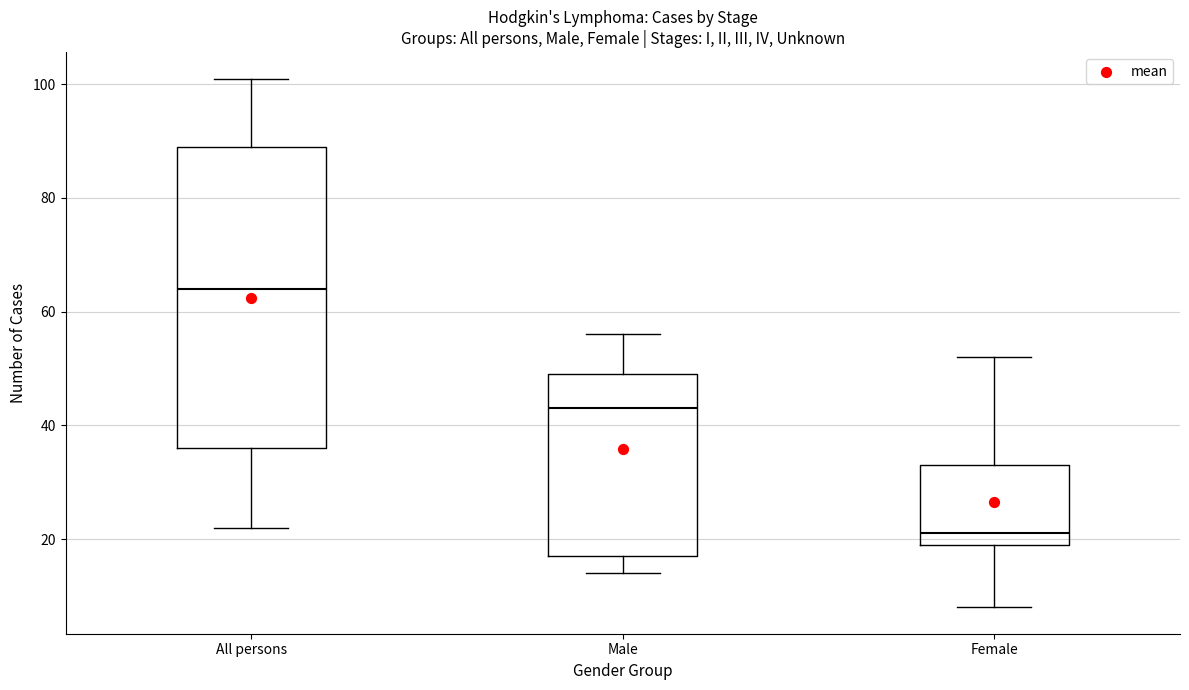

Where does the lower whisker of the box for Female end on the y-axis? The values are not printed on the chart, so give them approximately, as read against the axis.

8